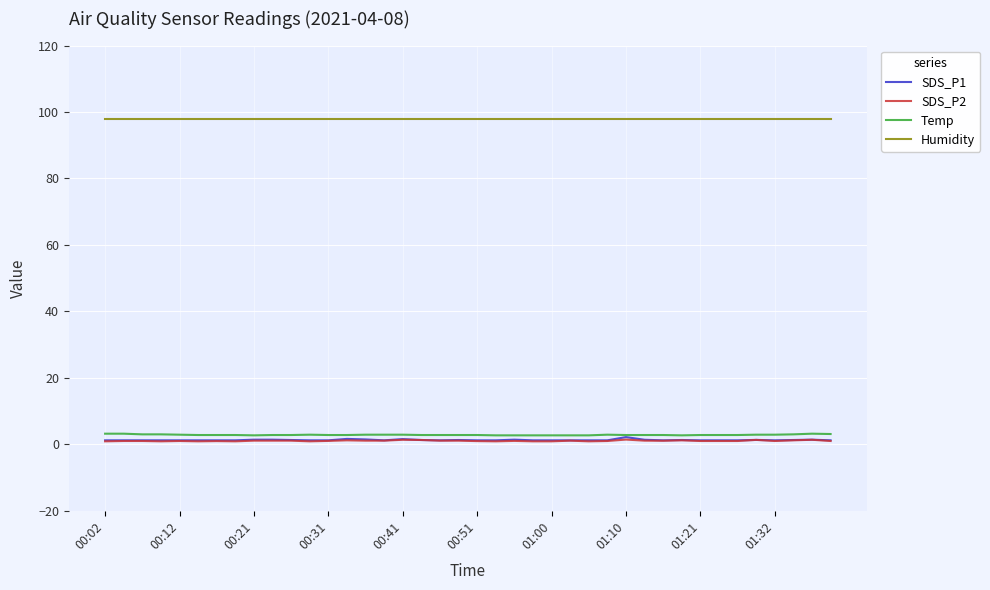

True or false: Humidity and SDS_P1 cross at least once.

False